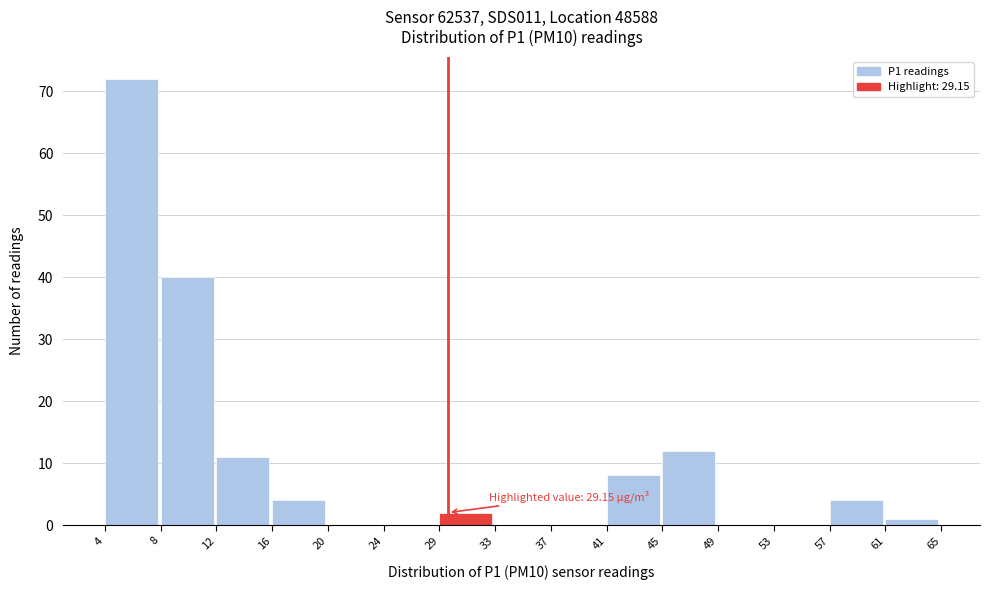

Which range on the x-axis has the tallest bar?

4 to 8